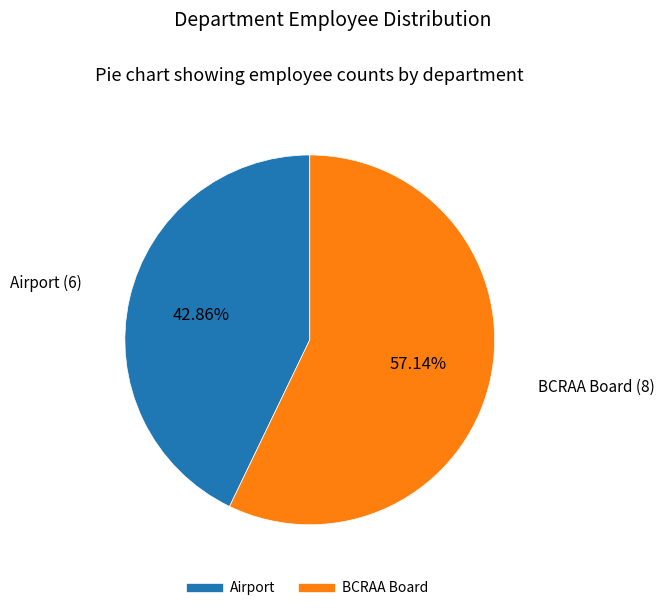

What percentage is the Airport slice, to the nearest percent?

43%